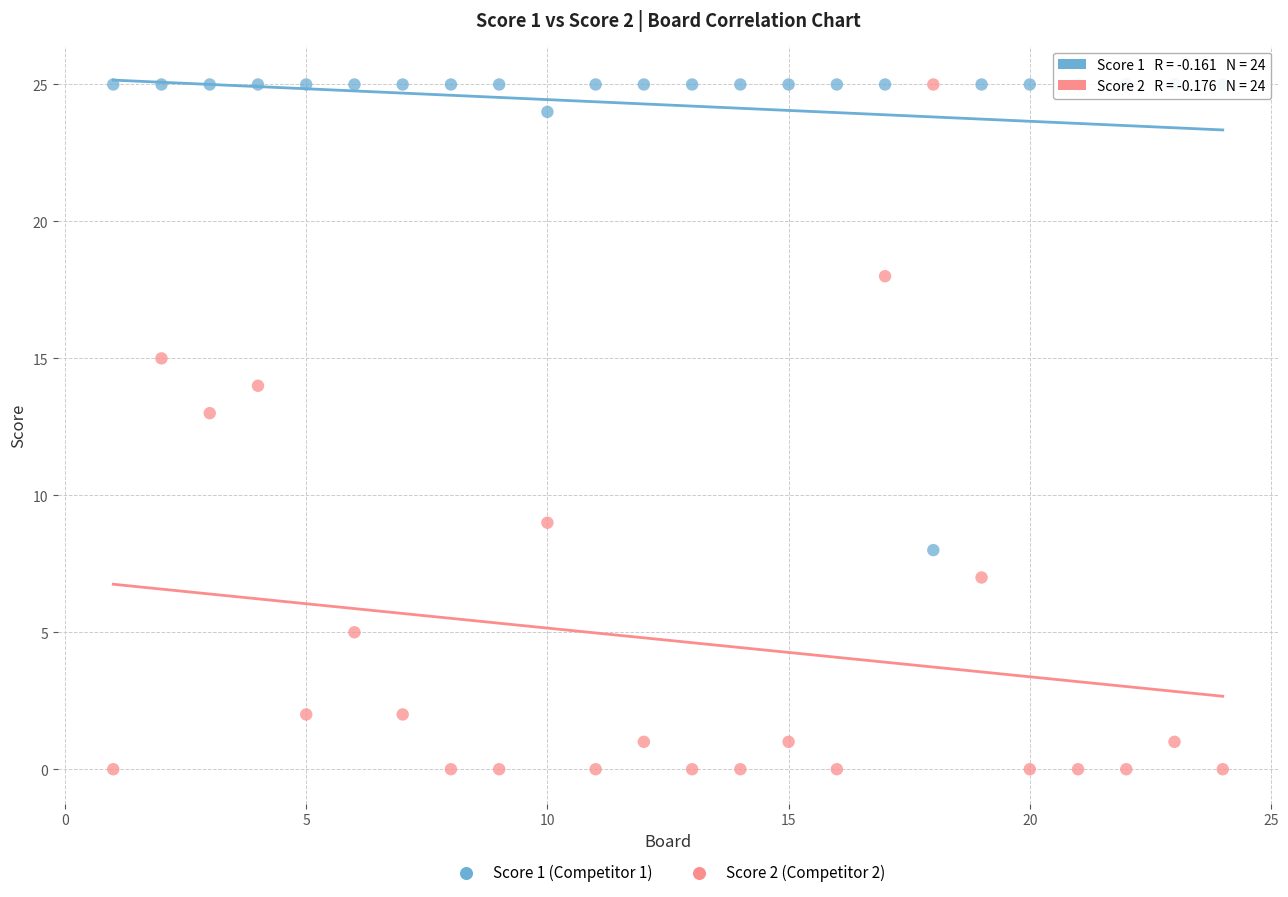

Which series reaches the minimum Y coordinate?

Score 2 (Competitor 2)